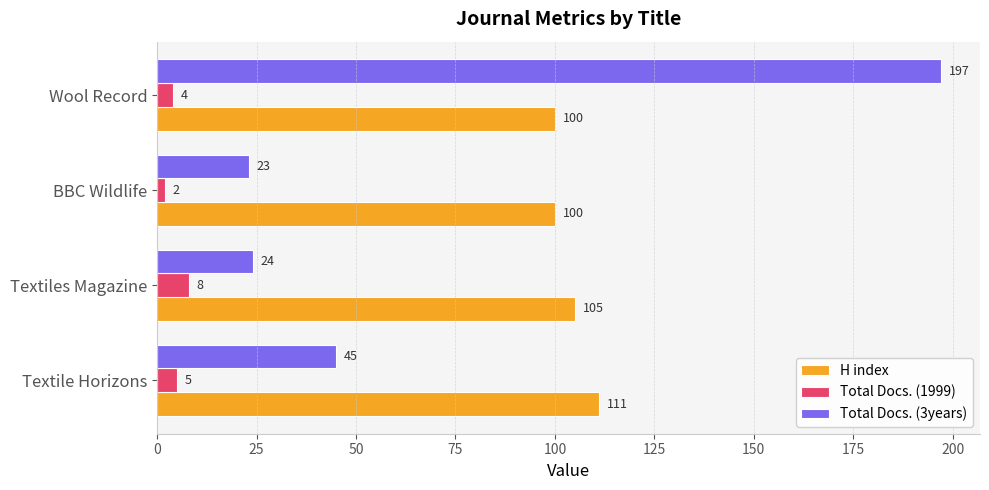

How many categories are shown in the chart?

4